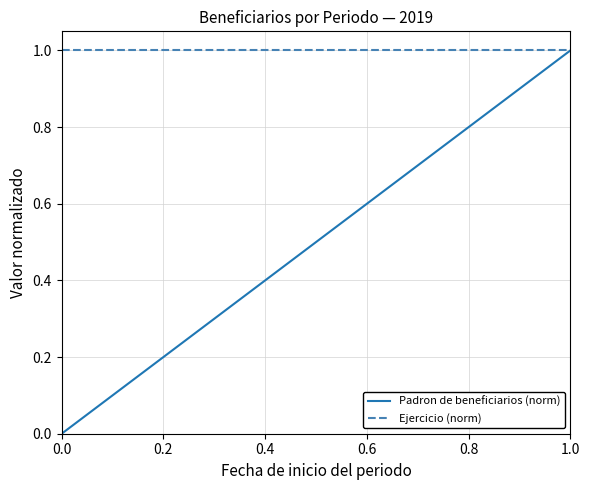

What is the average value of the Padron de beneficiarios (norm) series?

0.5